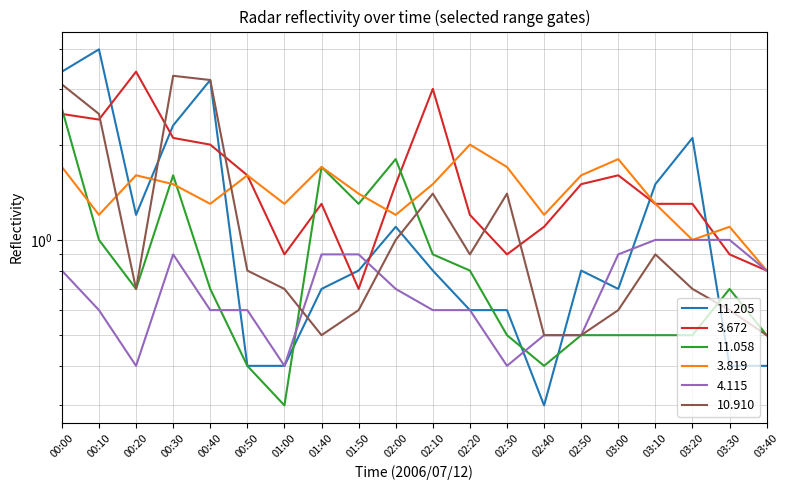

True or false: 11.205 has more than 0 points higher than both neighbors.

True